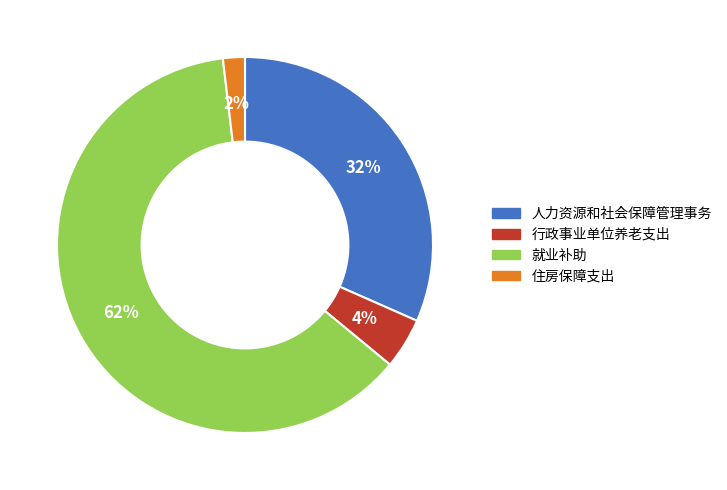

Is there any slice that represents more than half of the pie?

Yes